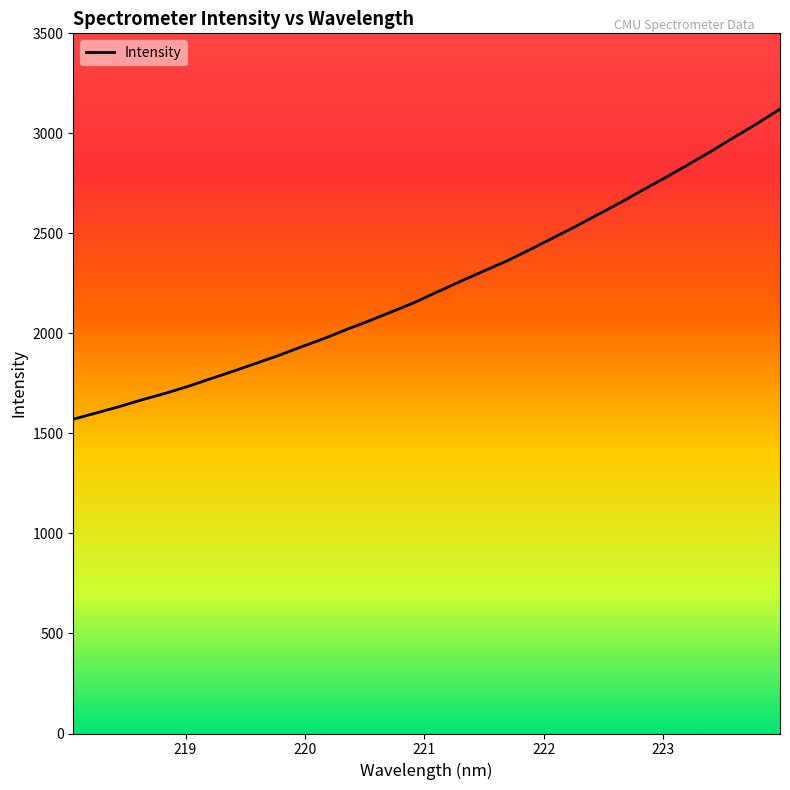

What is the smallest value displayed?

1570.9